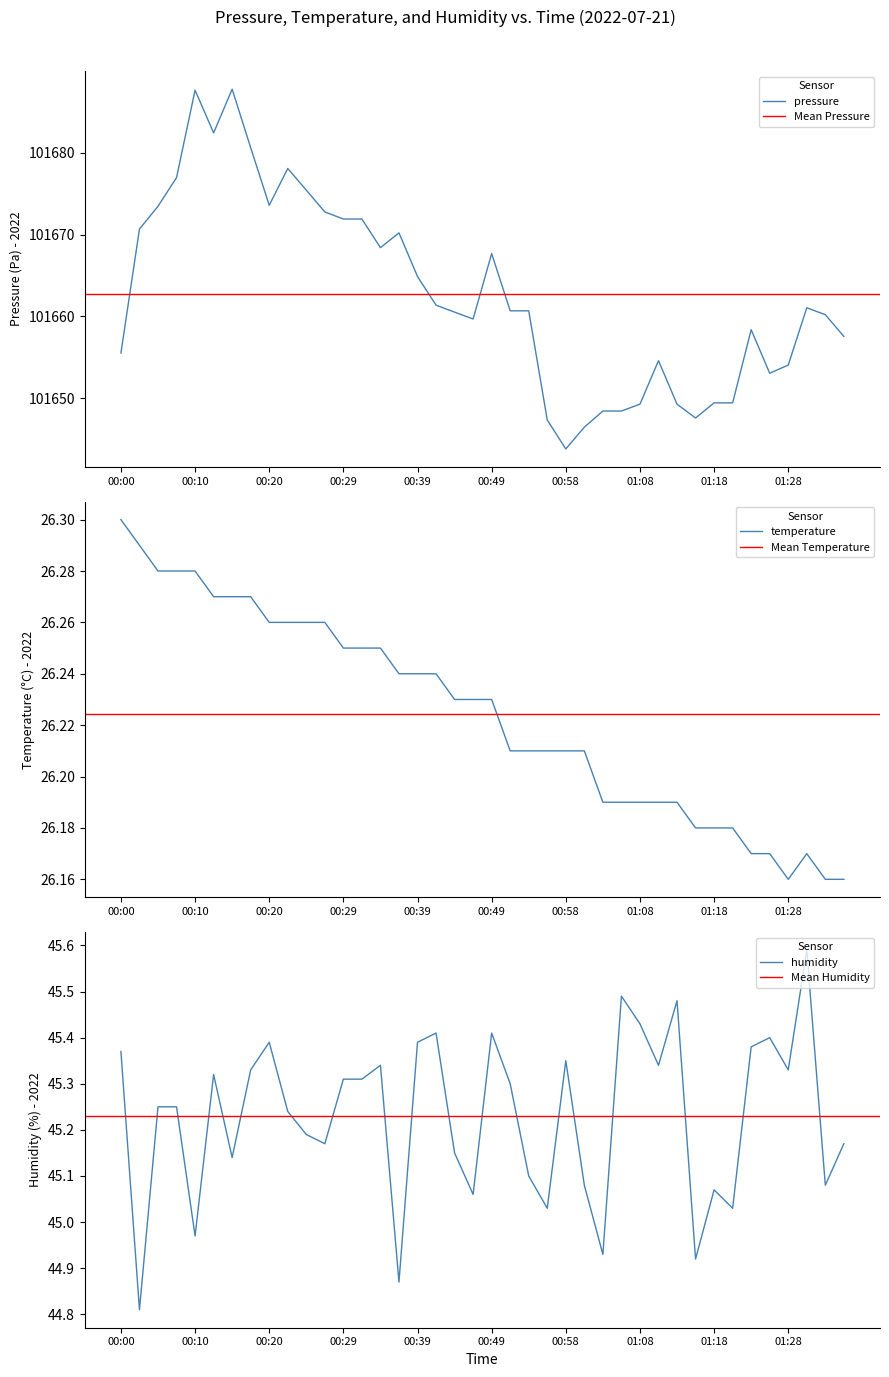

Which category has the lowest value in the pressure series?

00:58